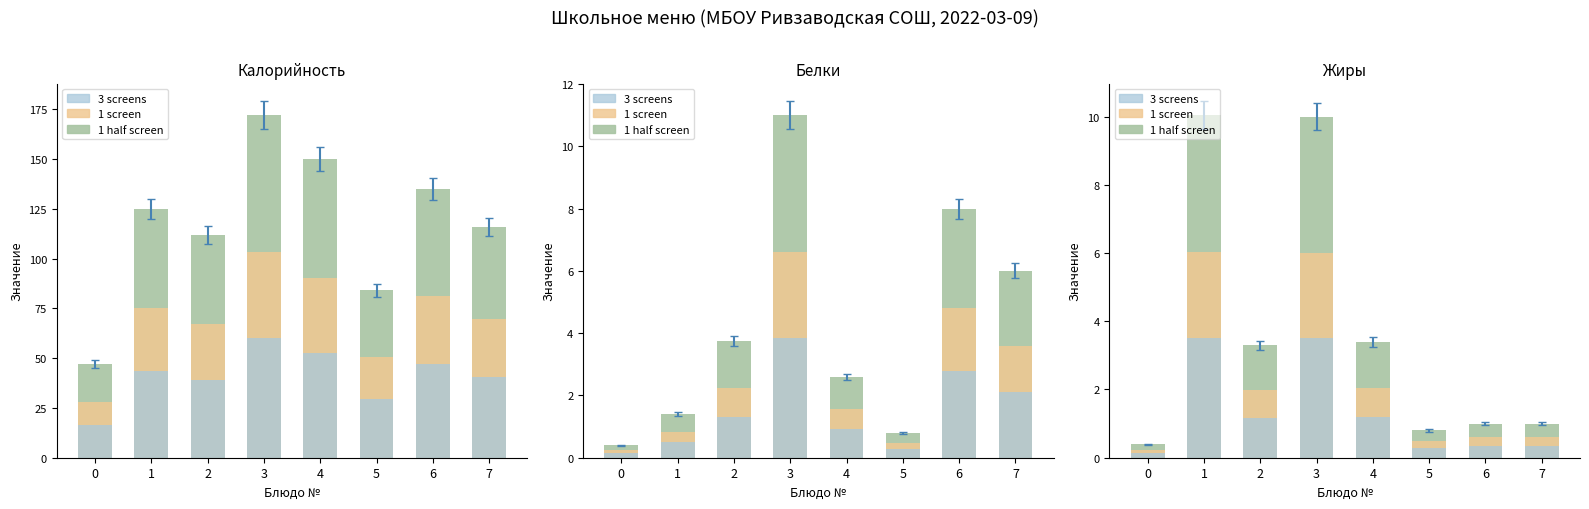

How many data points in 3 screens are less than 1?

4